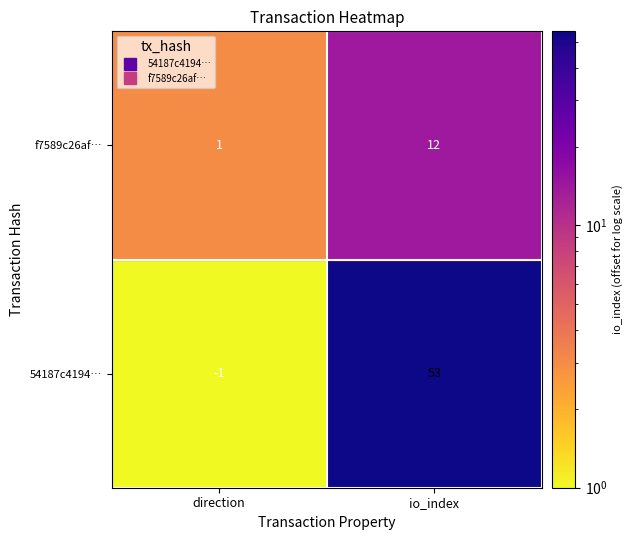

True or false: f7589c26af742d225977c1fbb1fae1a2421c91c has a value of 1 at 0.

True